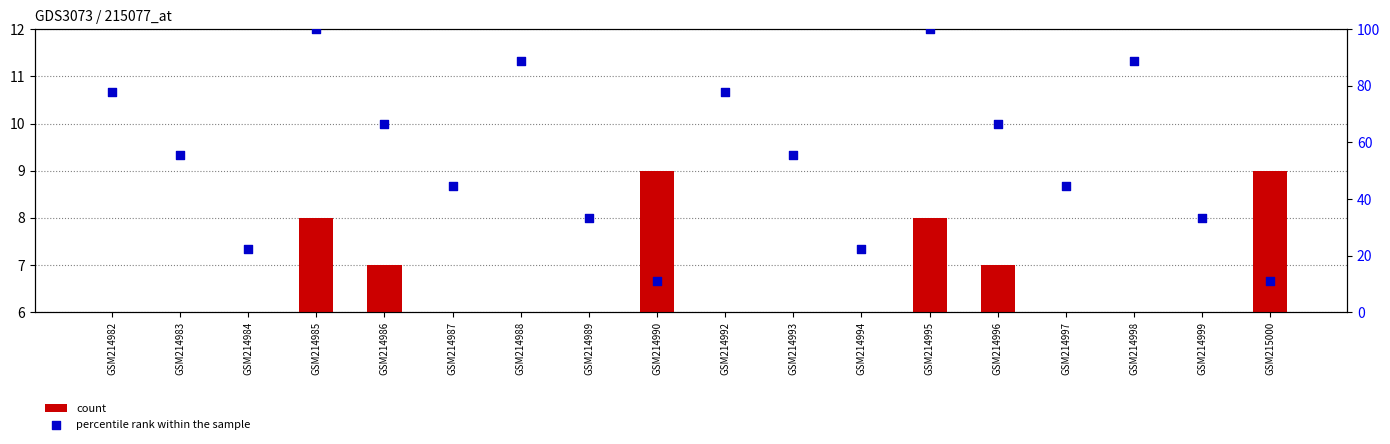

At which category is the sum across all series the highest?

GSM214985